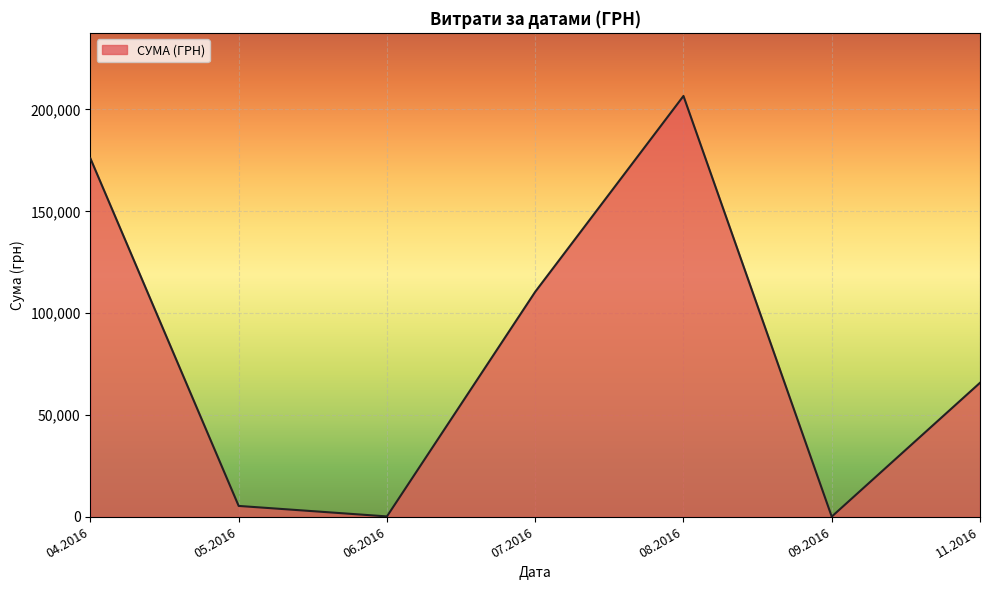

Where is the first local minimum?

06.2016